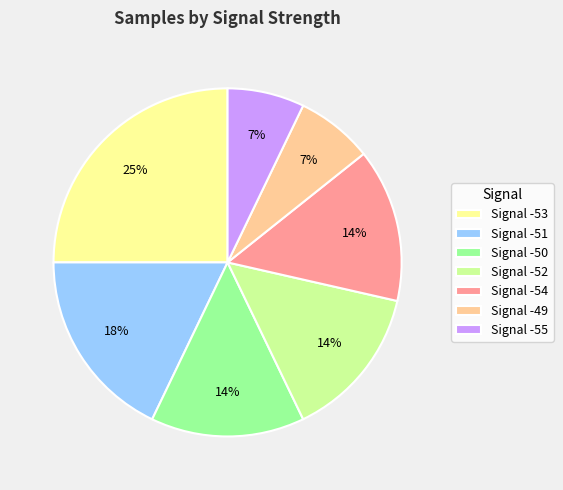

Is it true that Signal -54 is 28% of the pie?

False